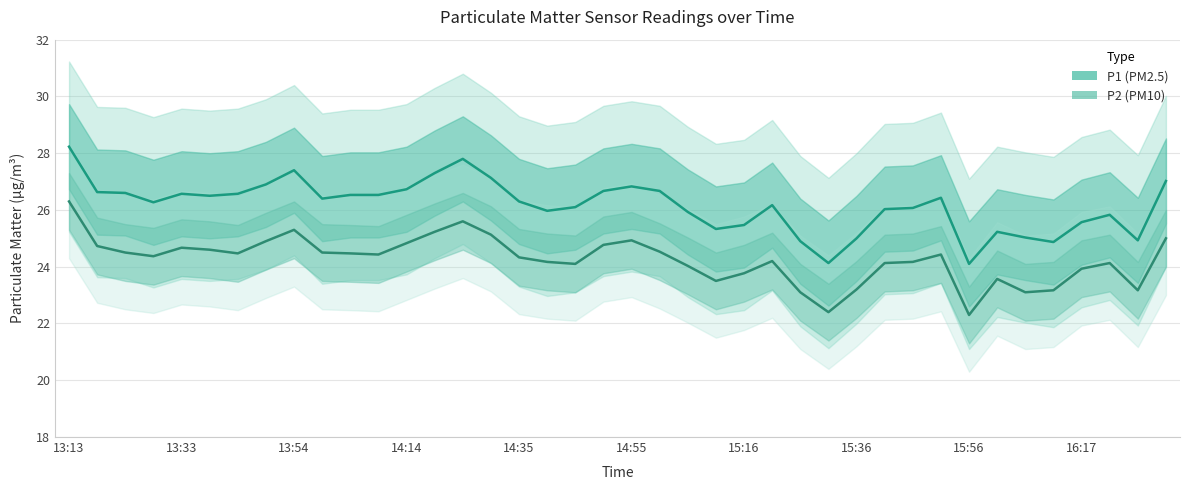

Which series changed the most between 26 and 30?

P1 (PM2.5)